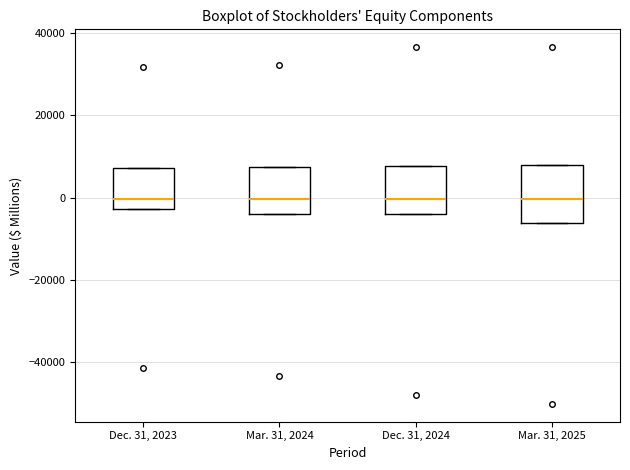

Reading left to right, read every box against the y-axis: the position of its median line, the range the box covers, and the ends of its whiskers. The values are not printed on the chart, so give them approximately, as read against the axis.

Dec. 31, 2023: median 0, box -2000 to 8000, whiskers -2000 to 8000
Mar. 31, 2024: median 0, box -4000 to 8000, whiskers -4000 to 8000
Dec. 31, 2024: median 0, box -4000 to 8000, whiskers -4000 to 8000
Mar. 31, 2025: median 0, box -6000 to 8000, whiskers -6000 to 8000